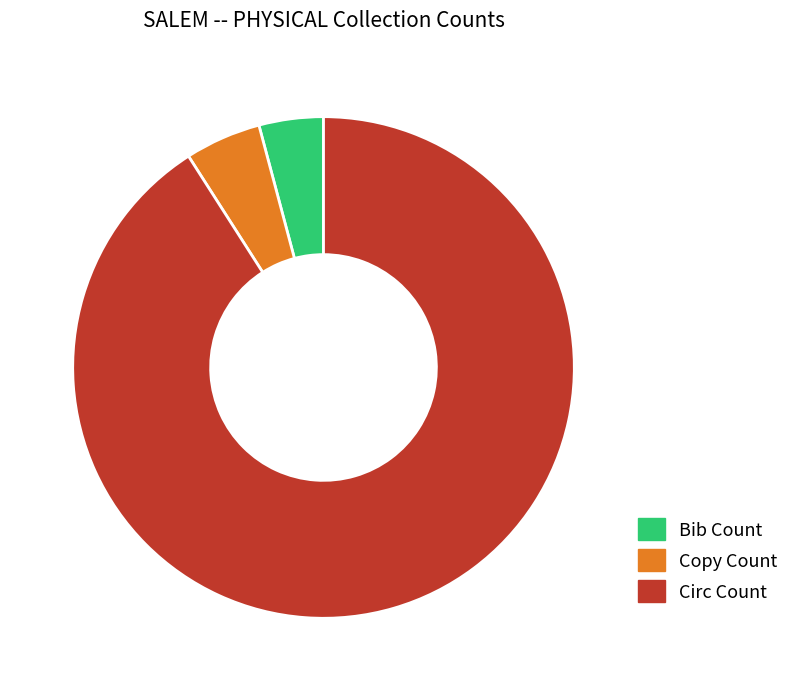

Which slice represents more than half of the pie?

Circ Count